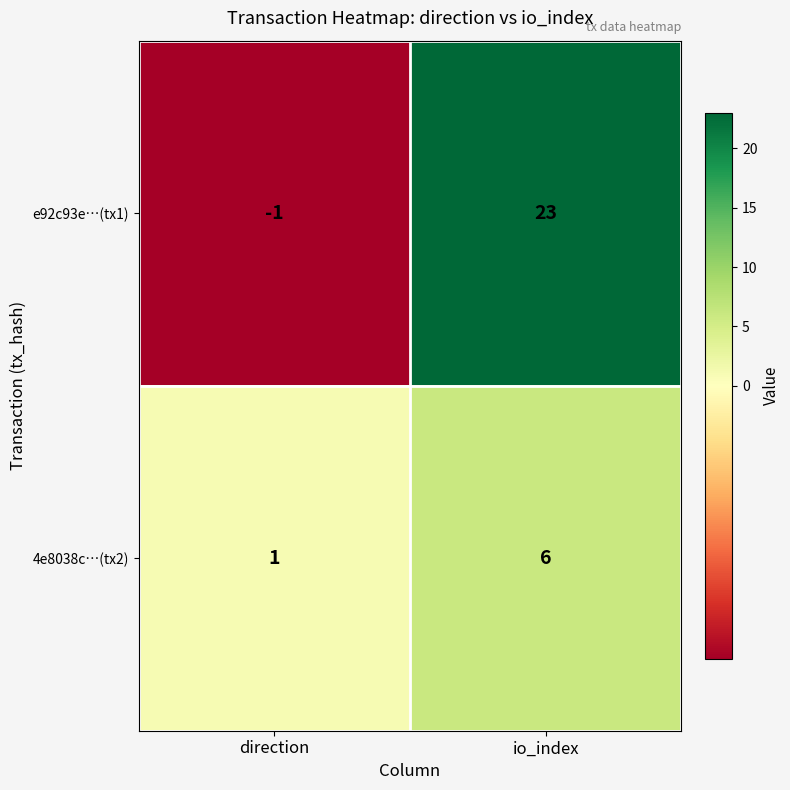

Rank the series by their maximum value, from highest to lowest.

e92c93e…(tx1), 4e8038c…(tx2)